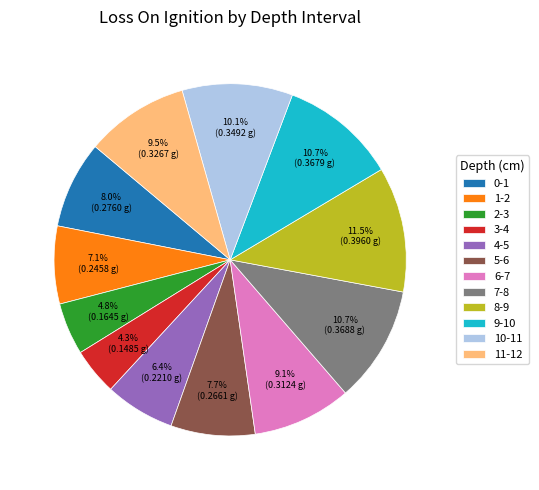

Does 4-5 account for over 50% of the chart?

No